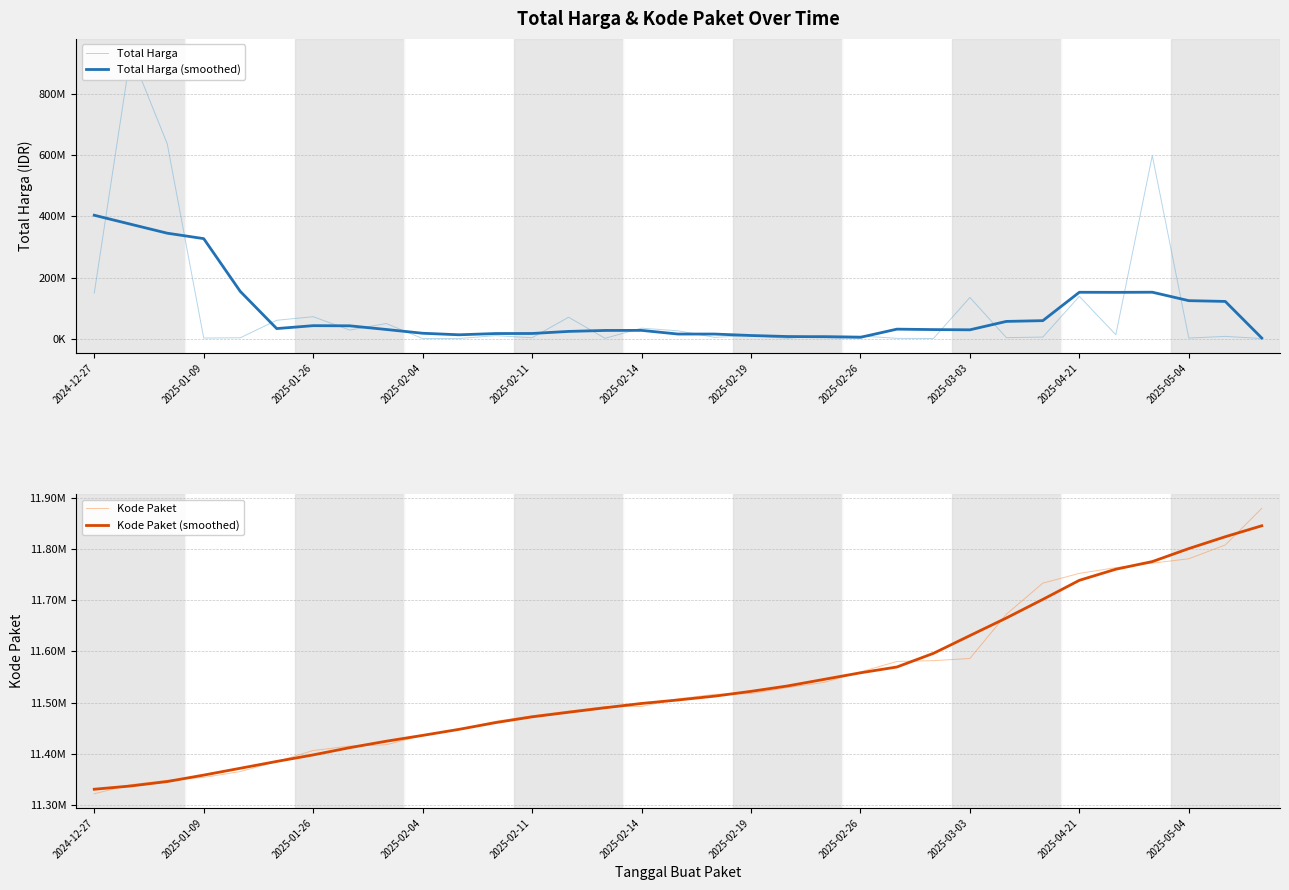

True or false: Kode Paket (smoothed) has more than 2 points higher than both neighbors.

False